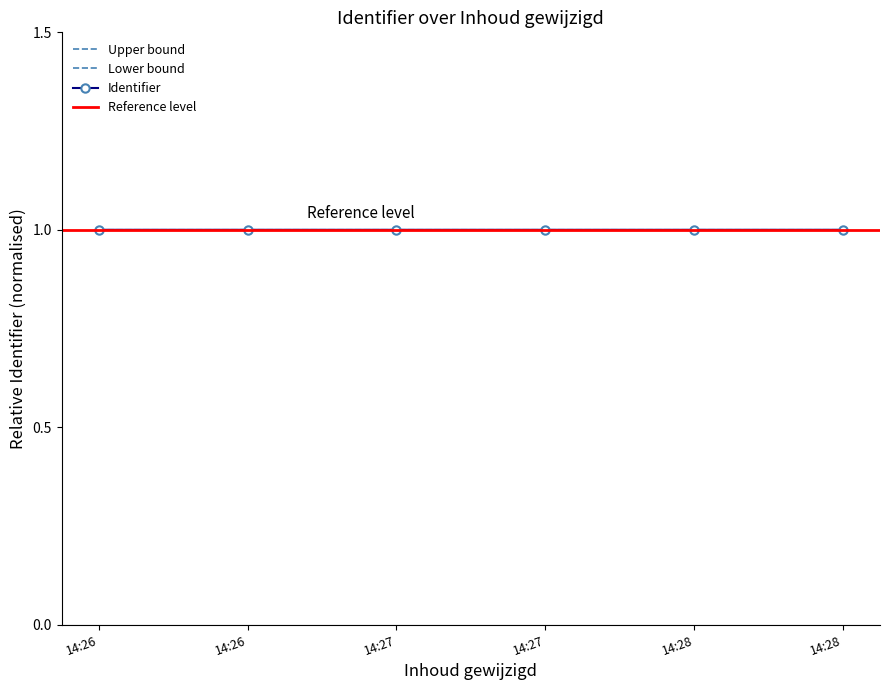

Which category has the lowest value in the Identifier series?

14:26